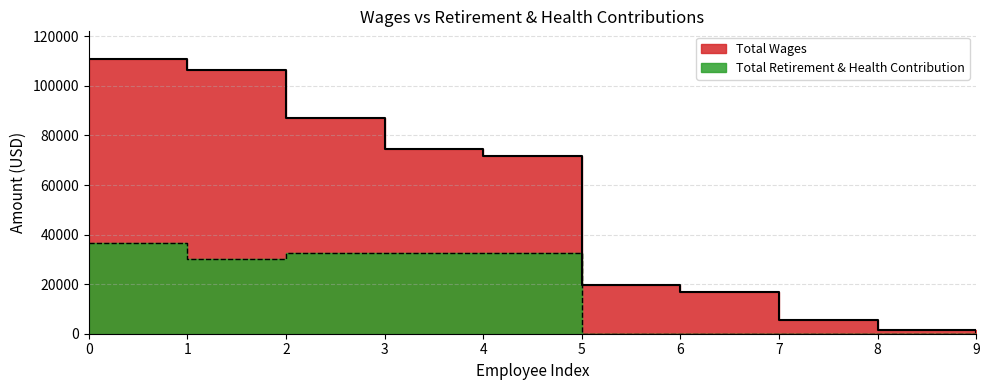

Reading right to left, transcribe all the data shown in this chart.

Total Wages: 535	1391	5398	16875	19782	71534	74635	87067	106524	110918
Total Retirement & Health Contribution: 0	0	0	0	0	32745	32699	32610	30021	36750